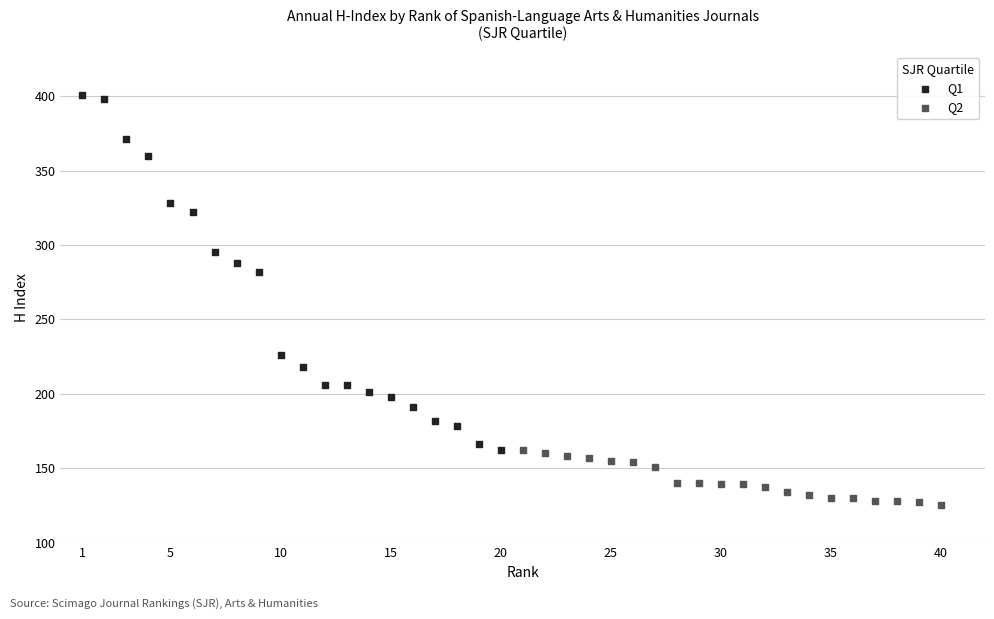

Which series reaches the maximum Y coordinate?

Q1